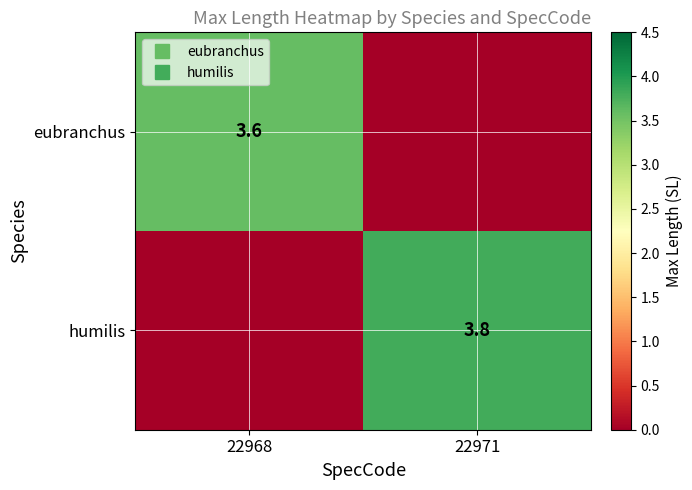

At how many categories does at least one series exceed 1?

2